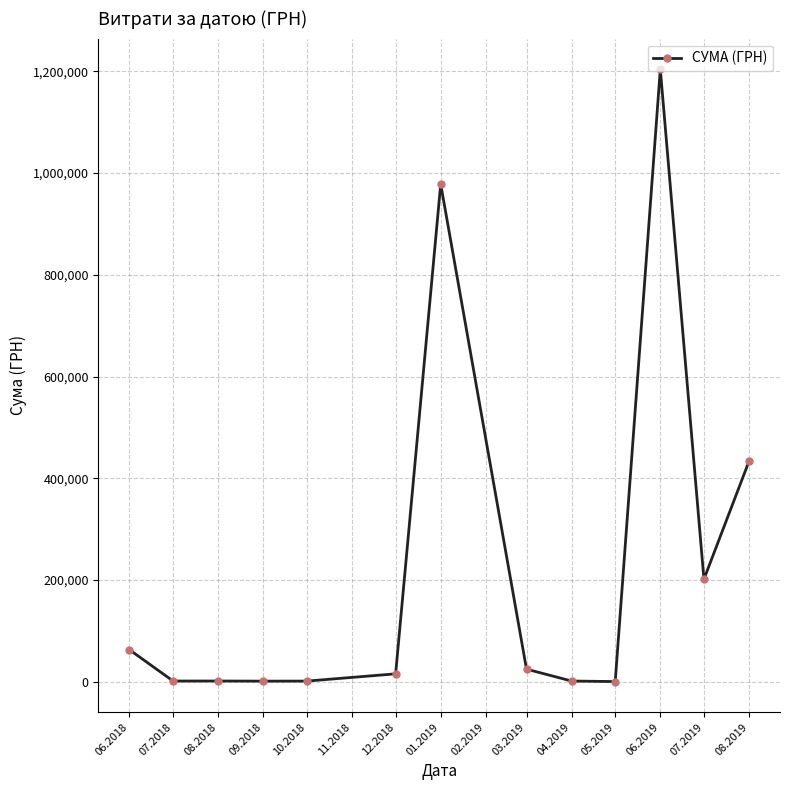

Is it true that the value at 06.2018 is 62755.6?

True